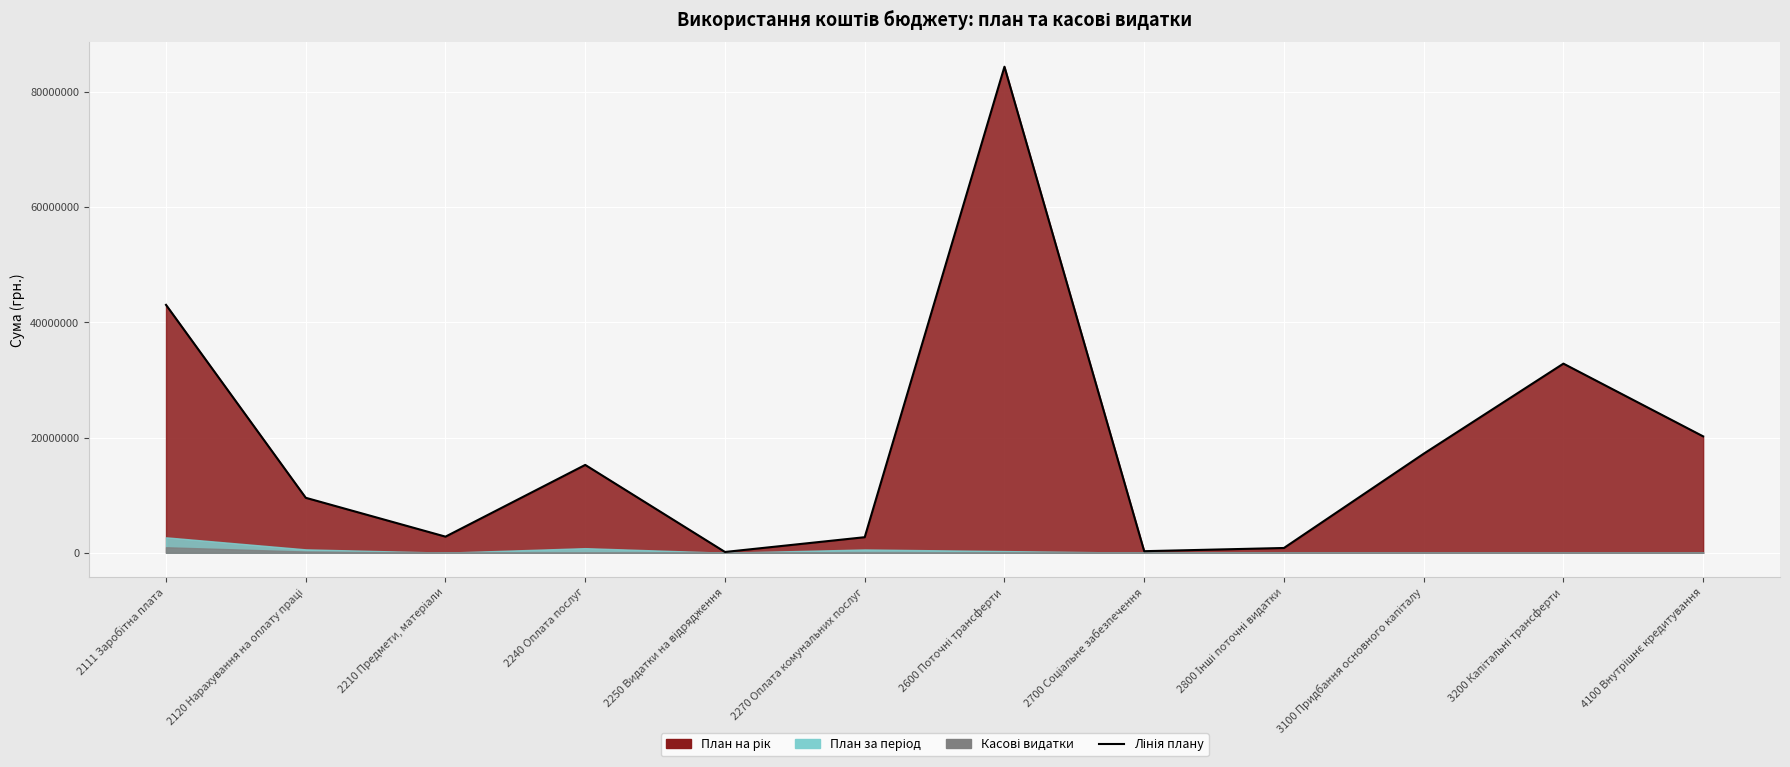

What is the maximum value shown in the chart?

84359100